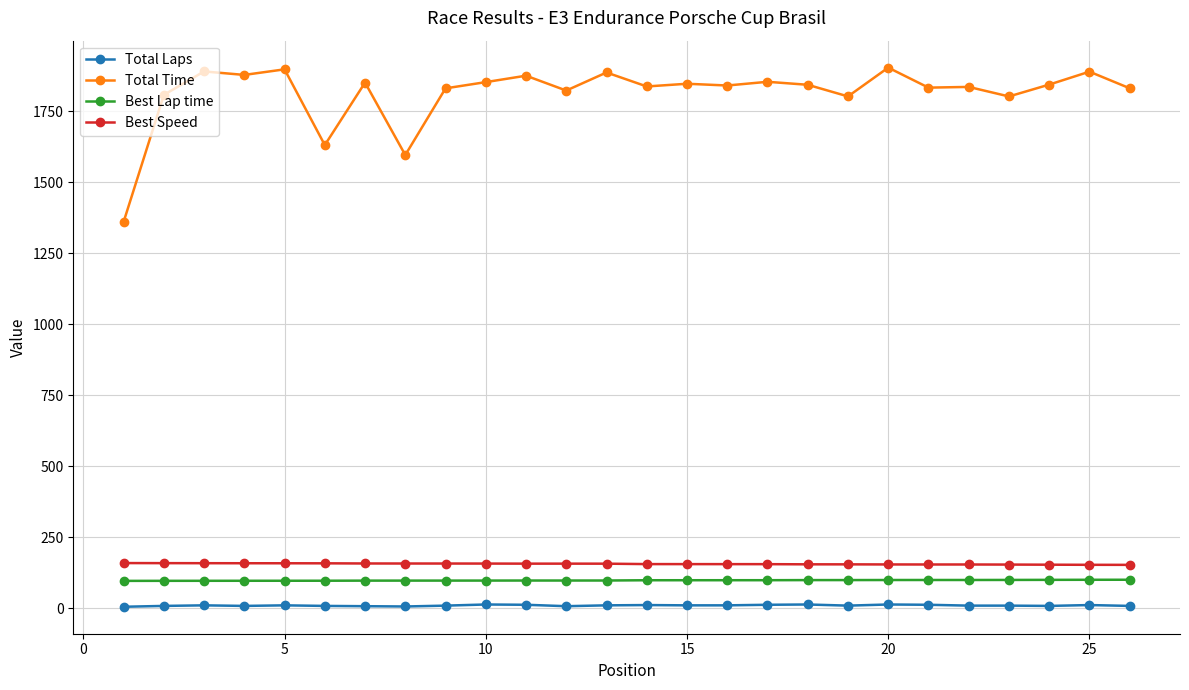

What is the highest value of the Best Speed series?

159.8